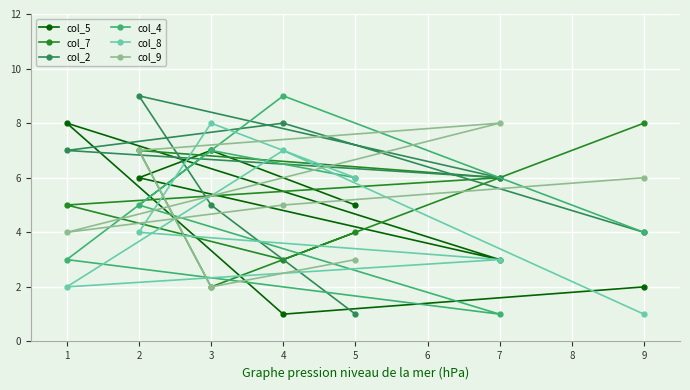

Is it true that col_7 equals 8 at 9?

True